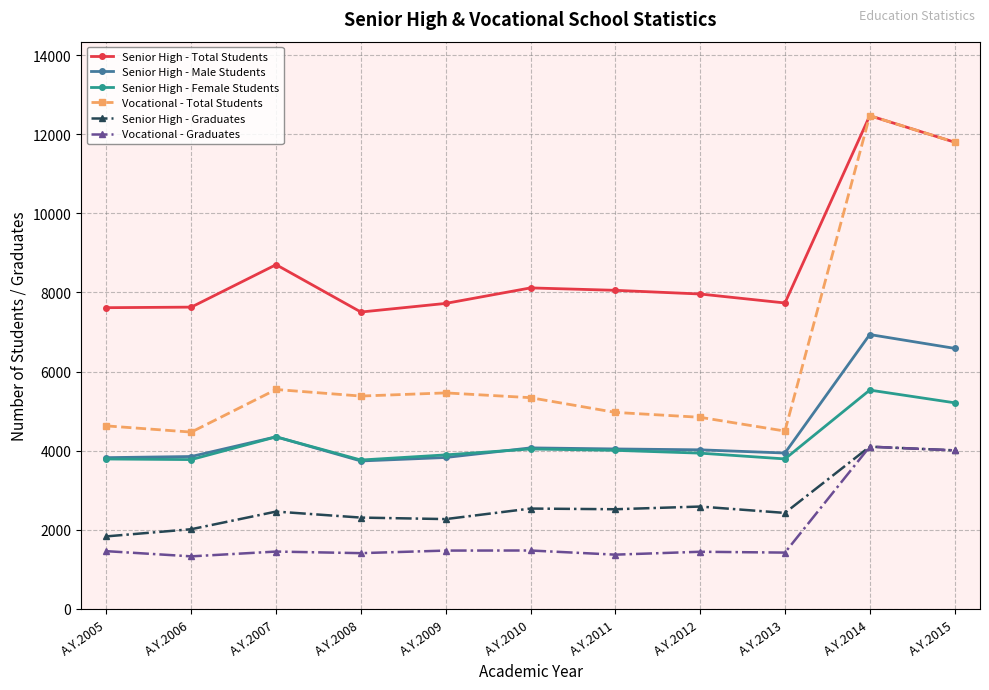

Where is Senior High - Total Students nearest to the value 9988?

A.Y.2007